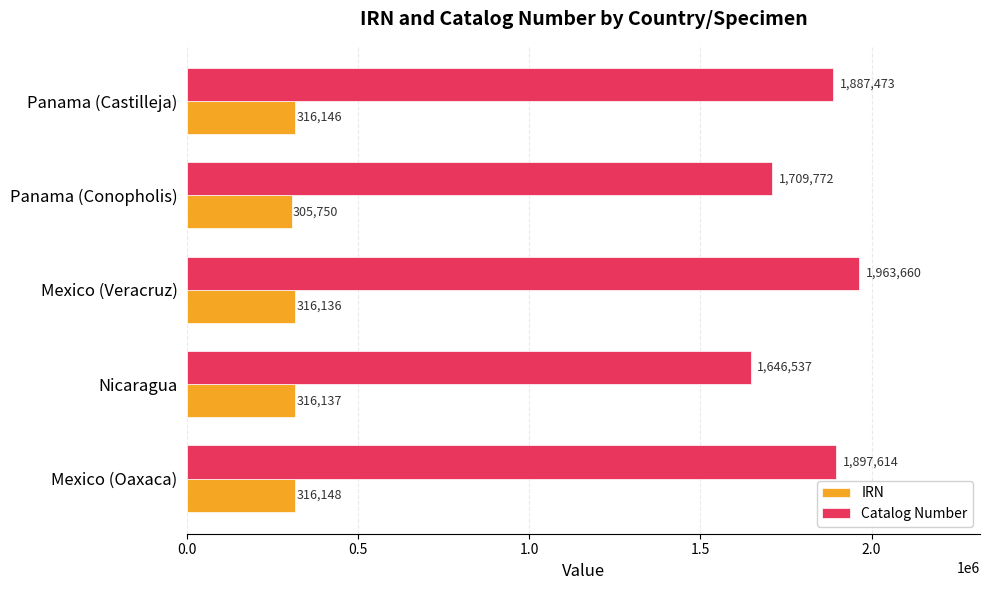

What is the maximum value for Catalog Number?

1963660